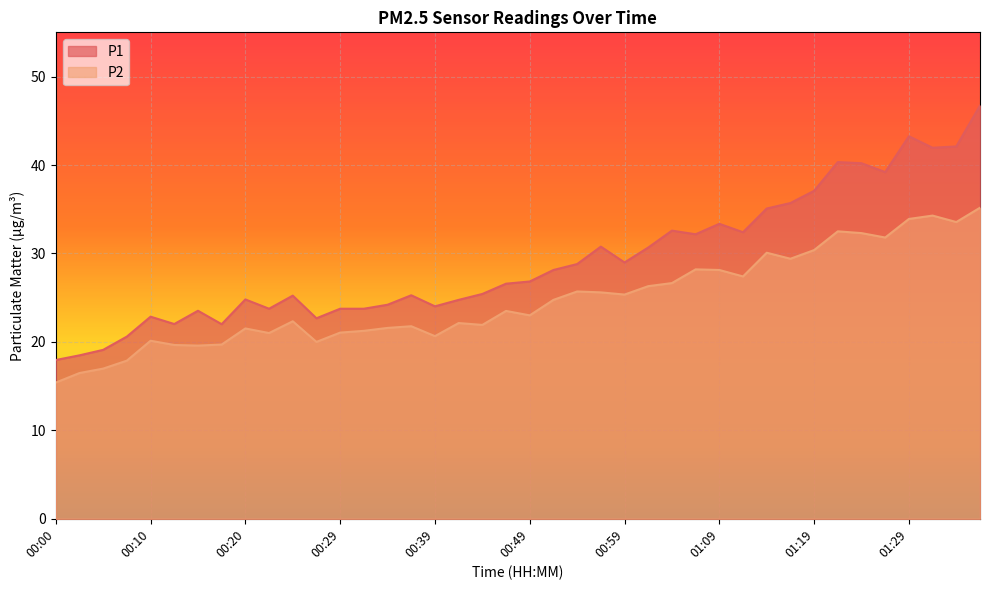

What is the difference between the P2 values at 00:02 and 01:11?

10.9